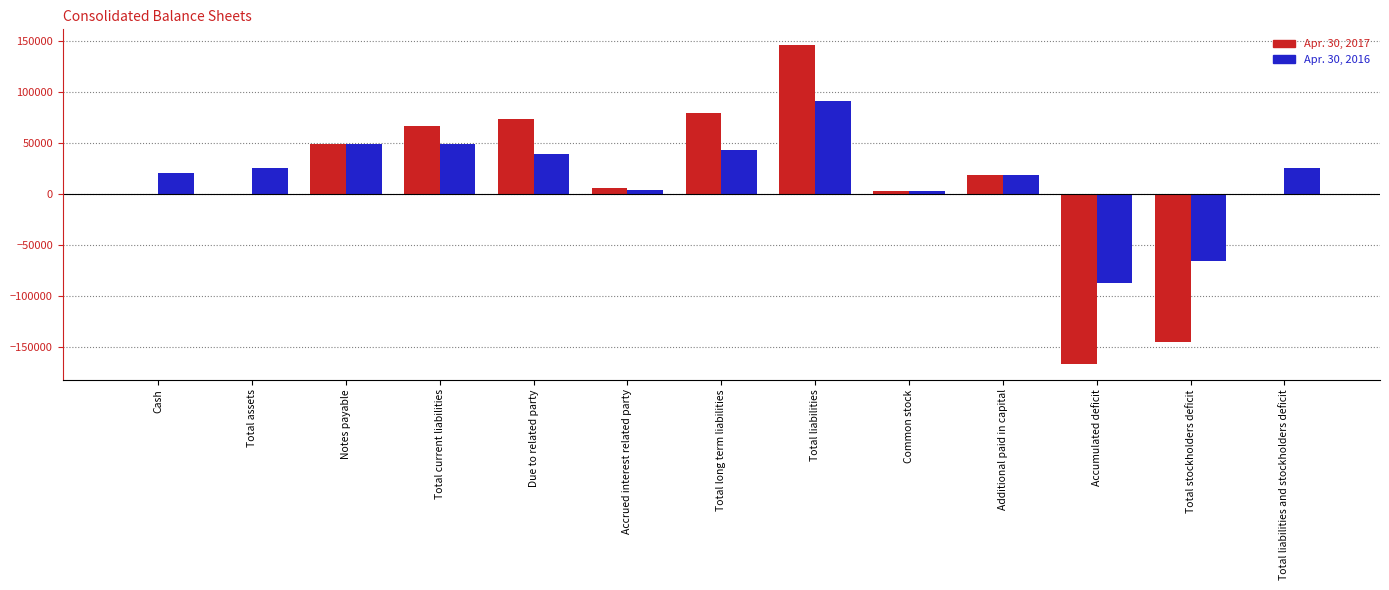

At which category is the sum across all series the highest?

Total liabilities